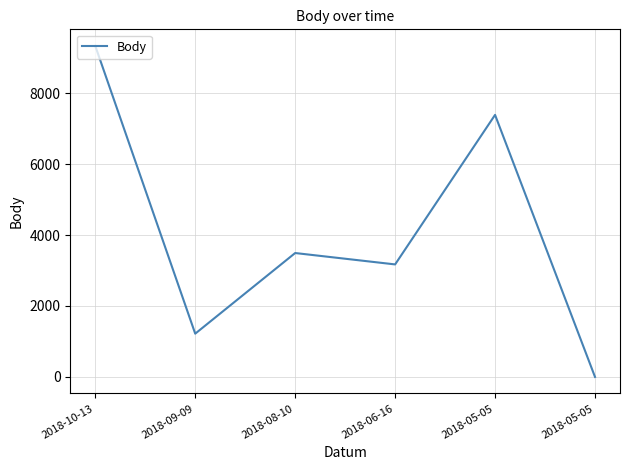

Where is the data nearest to the value 4666?

2018-08-10